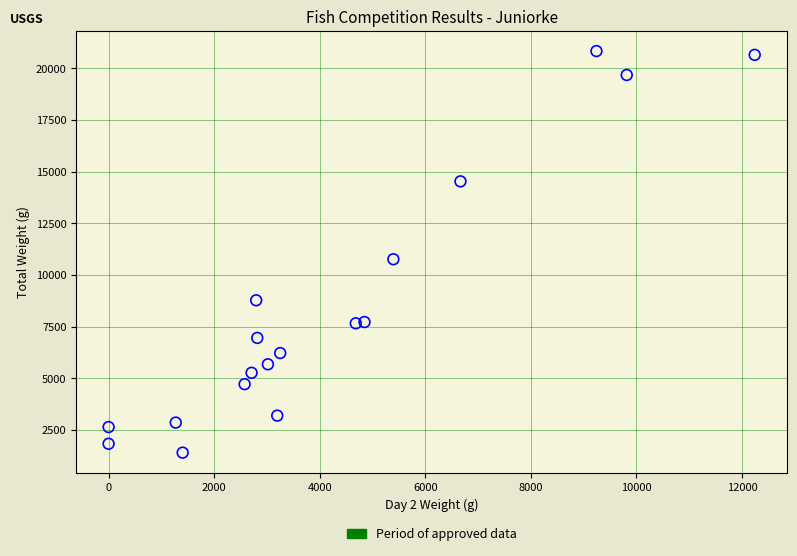

What is the range of Y values (max minus min)?

19432